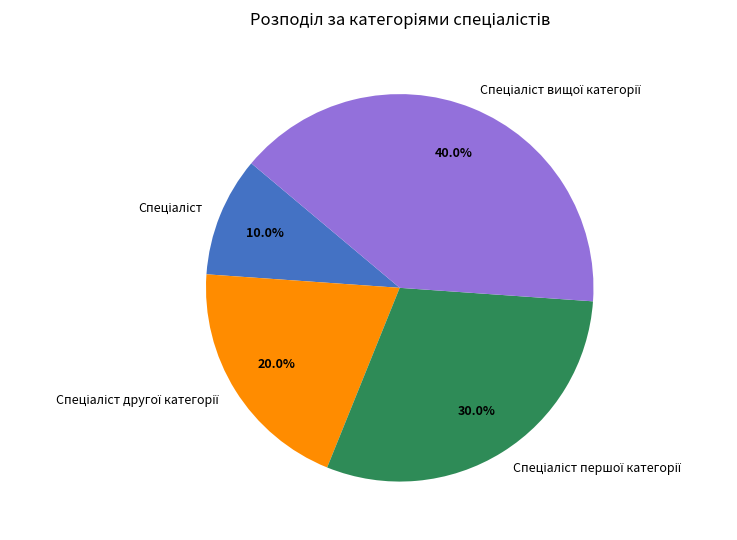

Does any single category account for the majority?

No